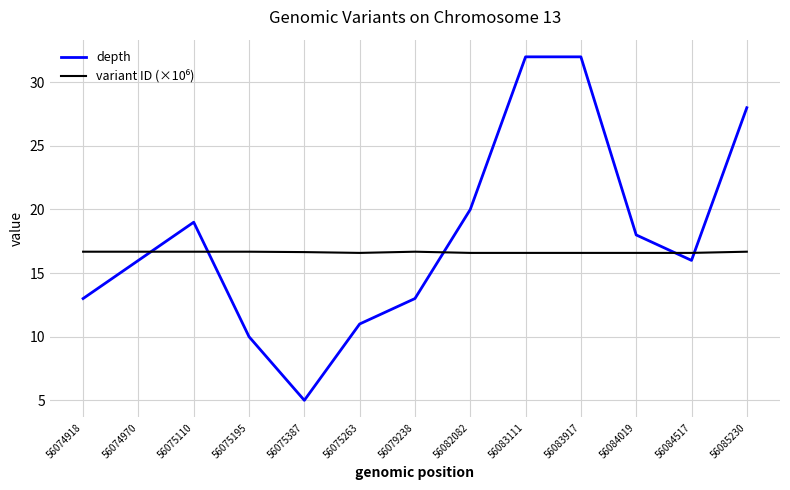

Which series has the largest total across all categories?

depth